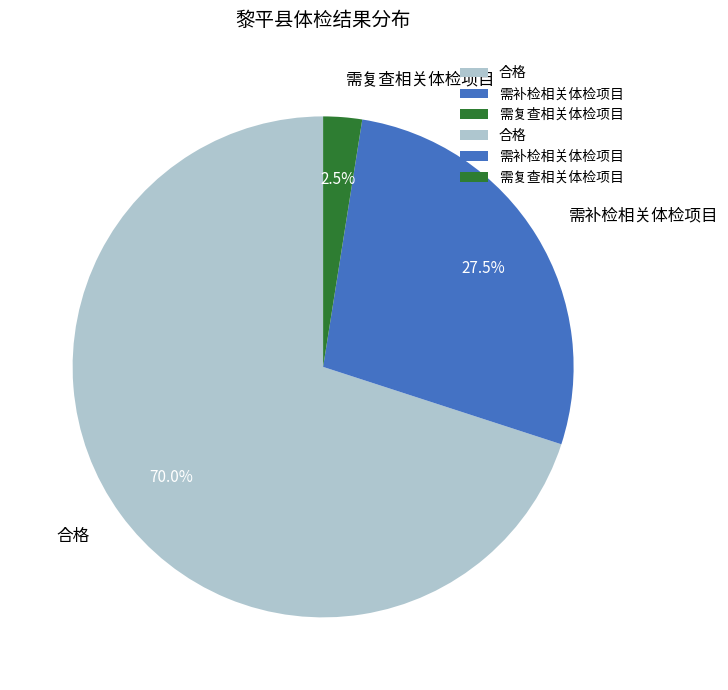

Is the sum of 需复查相关体检项目 and 合格 greater than half?

Yes